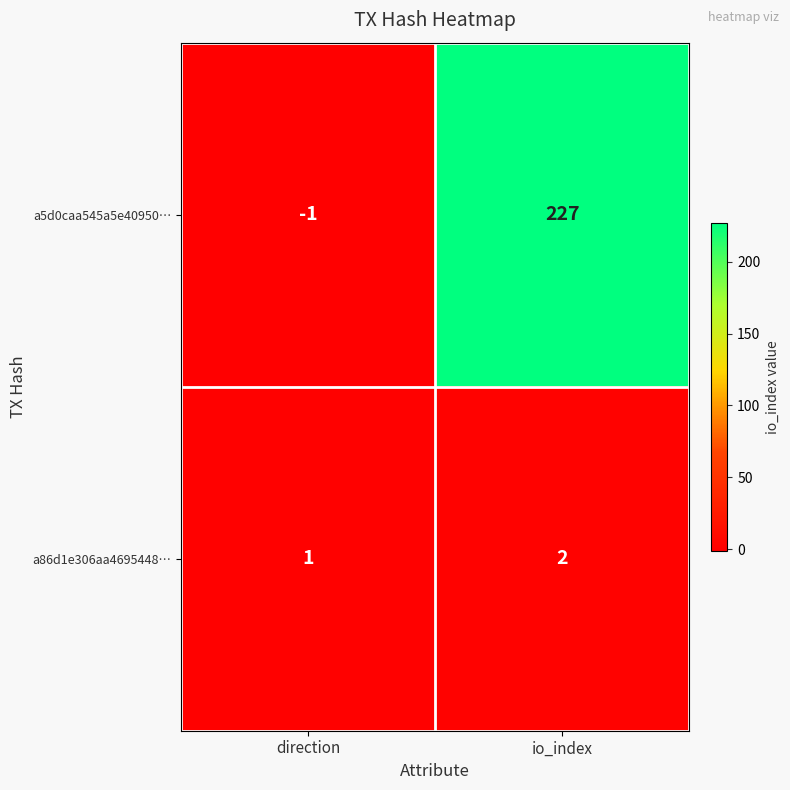

What is the sum of all a86d1e306aa4695448… values?

3